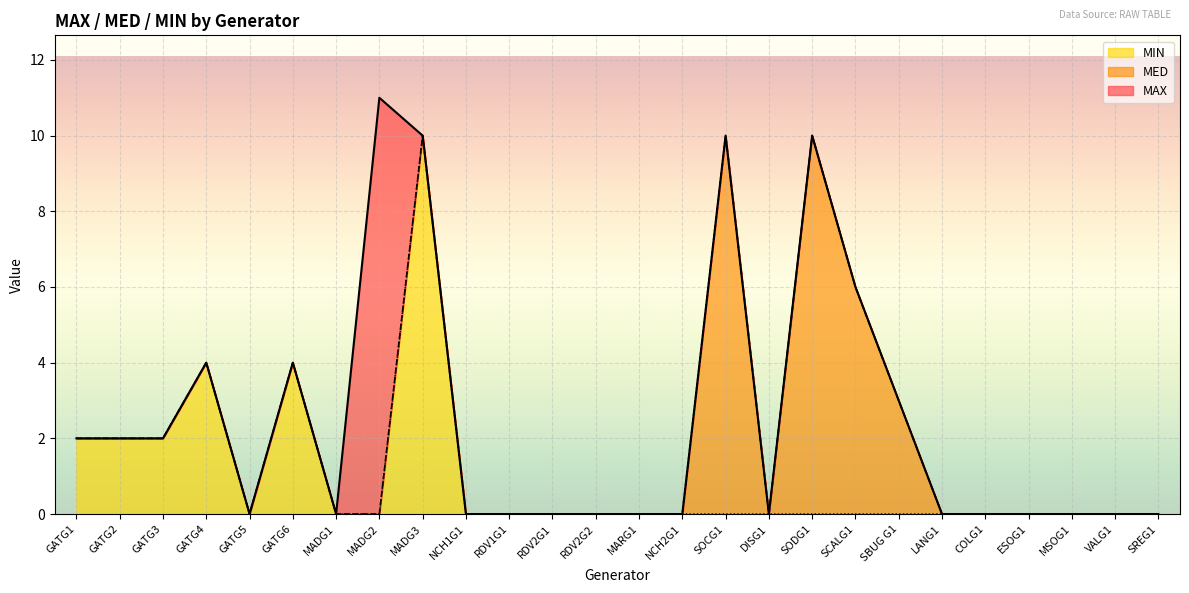

Where is the first local minimum for MIN?

GATG5